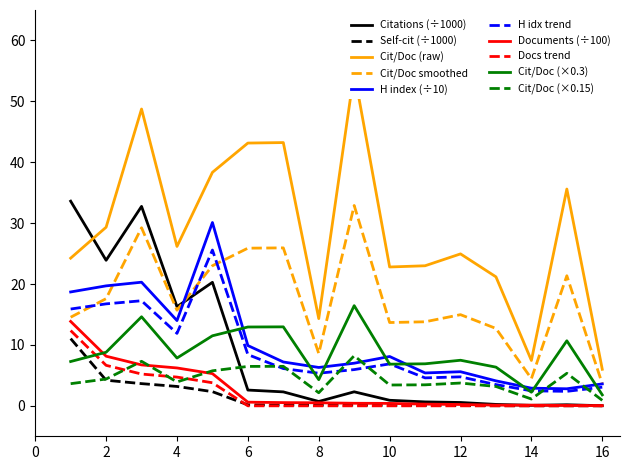

At how many categories does at least one series exceed 27?

8